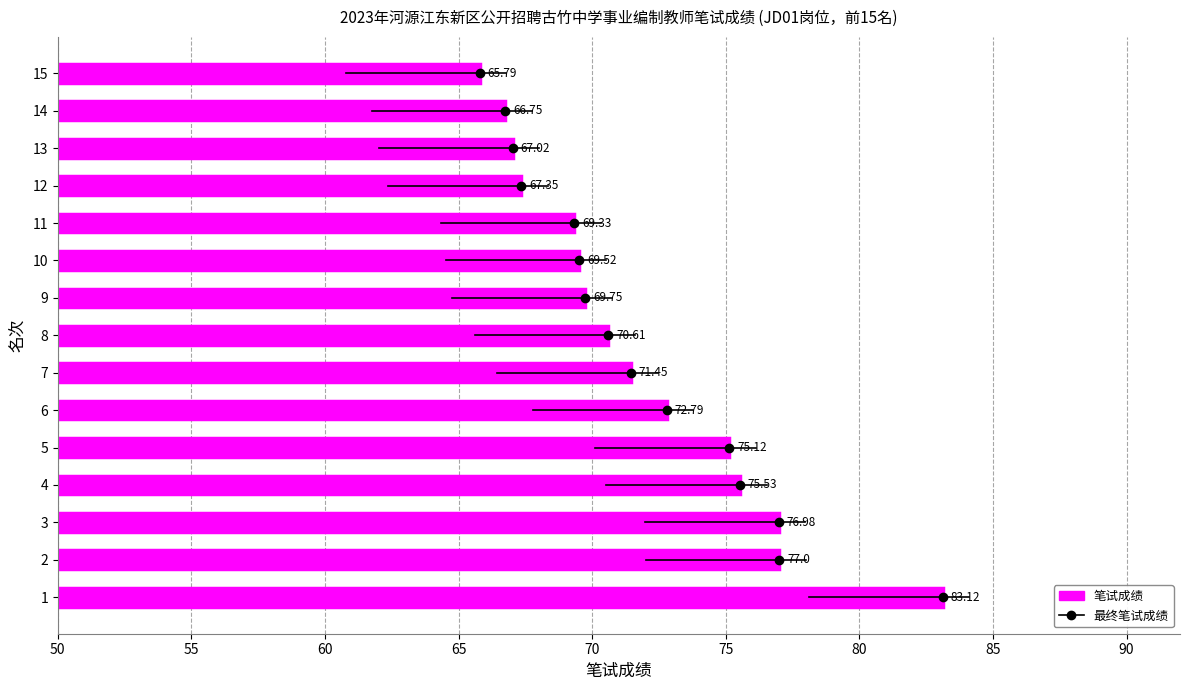

Reading left to right, extract all data points from this chart.

83.1	77.0	77.0	75.5	75.1	72.8	71.5	70.6	69.8	69.5	69.3	67.3	67.0	66.8	65.8